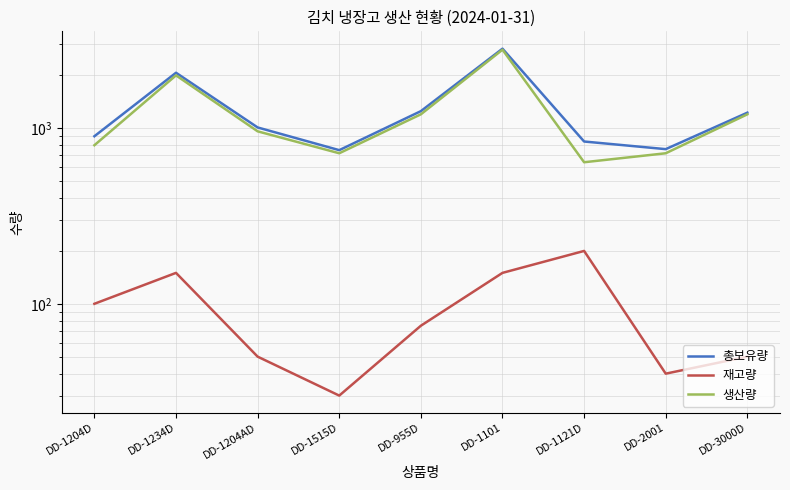

How many interior local valleys does the 총보유량 series have?

2